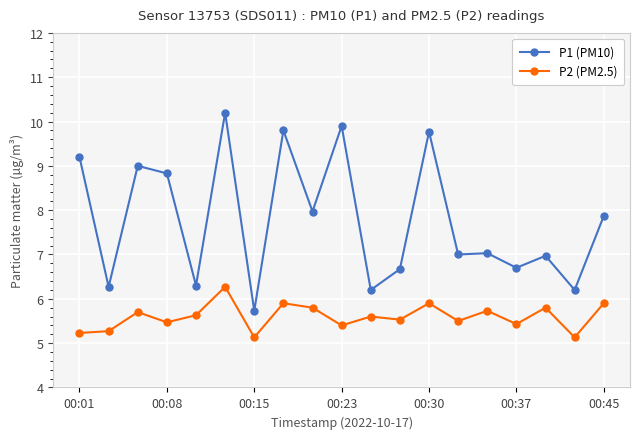

What is the value of the P1 (PM10) point at the 9th from the left?

8.0